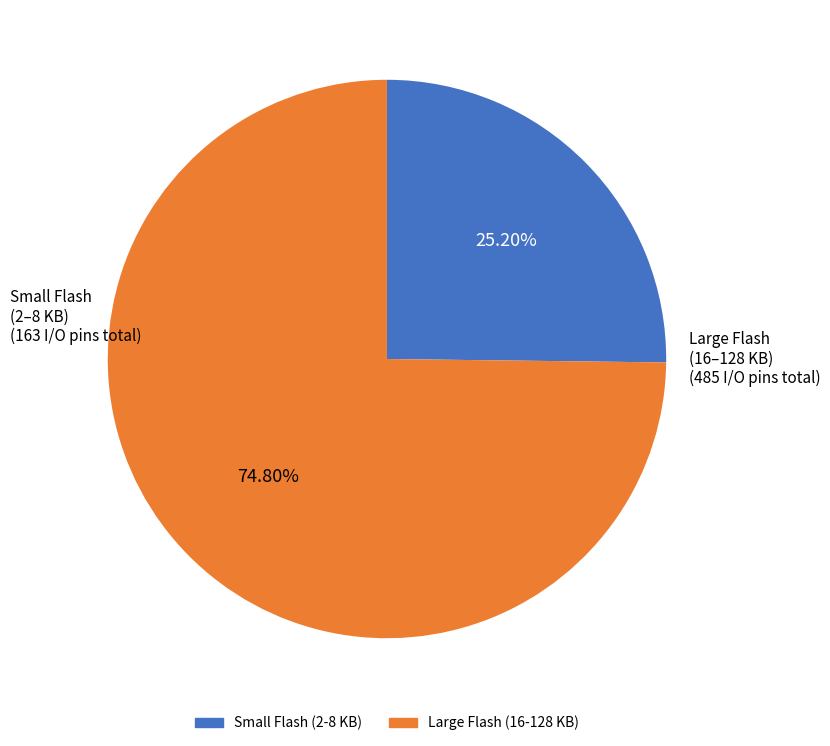

Does any single category account for the majority?

Yes